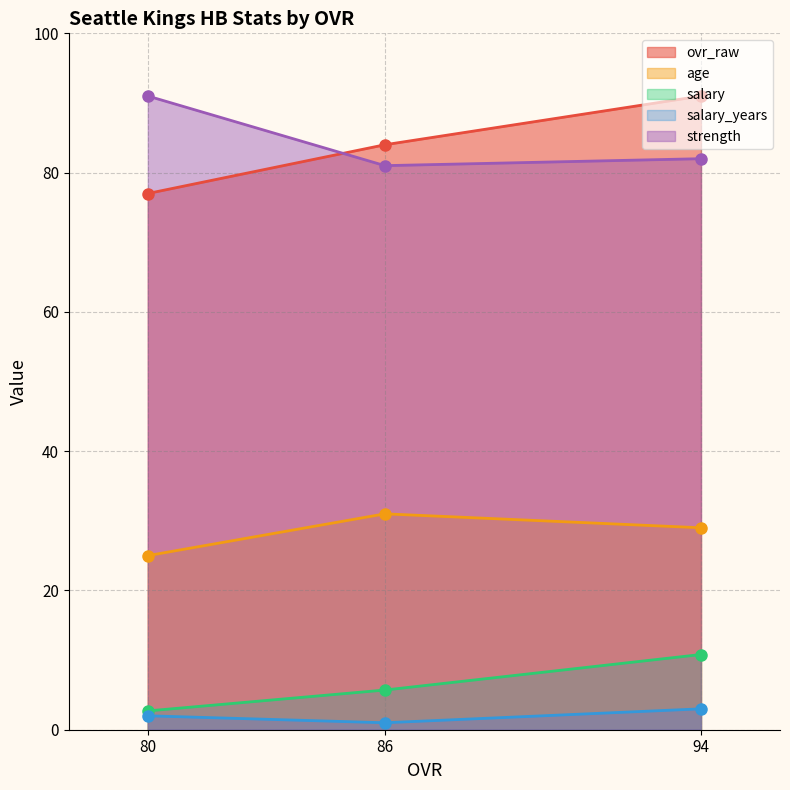

Rank the categories by salary value from lowest to highest.

80, 86, 94